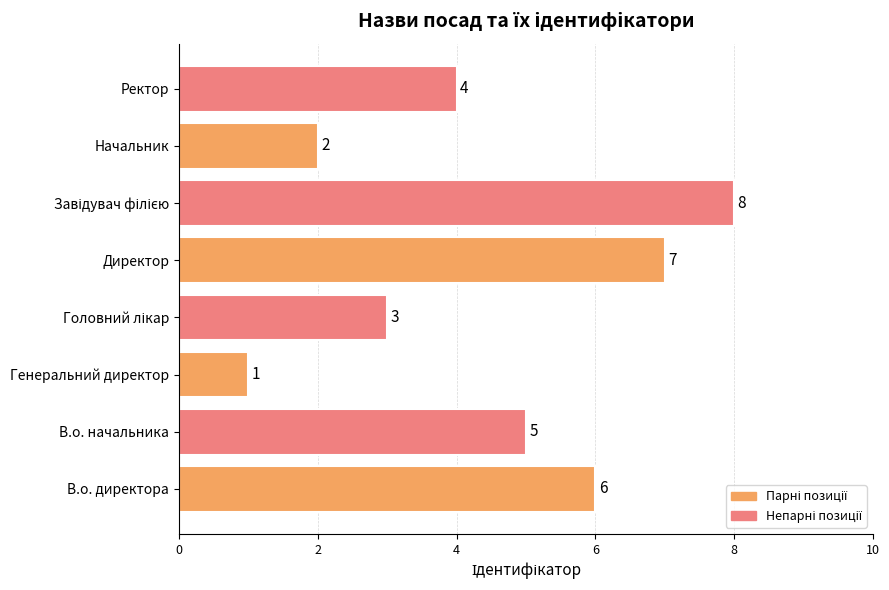

Is it true that the value at В.о. начальника is 5?

True